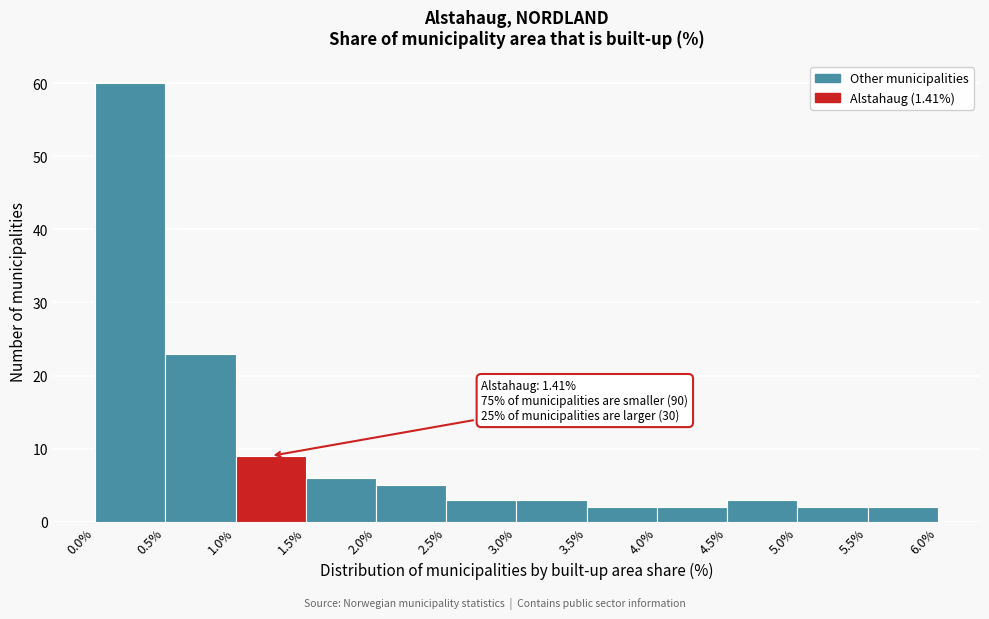

Over which range of the x-axis is the bar tallest?

0.0% to 0.5%